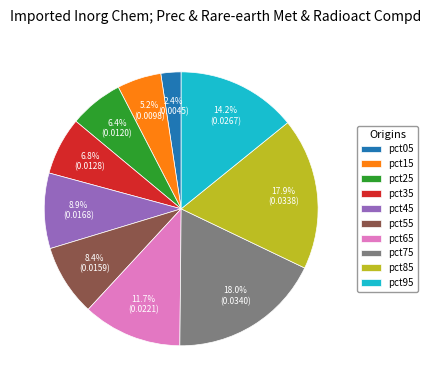

To the nearest percent, what is the difference between the largest and smallest slice percentages?

16%